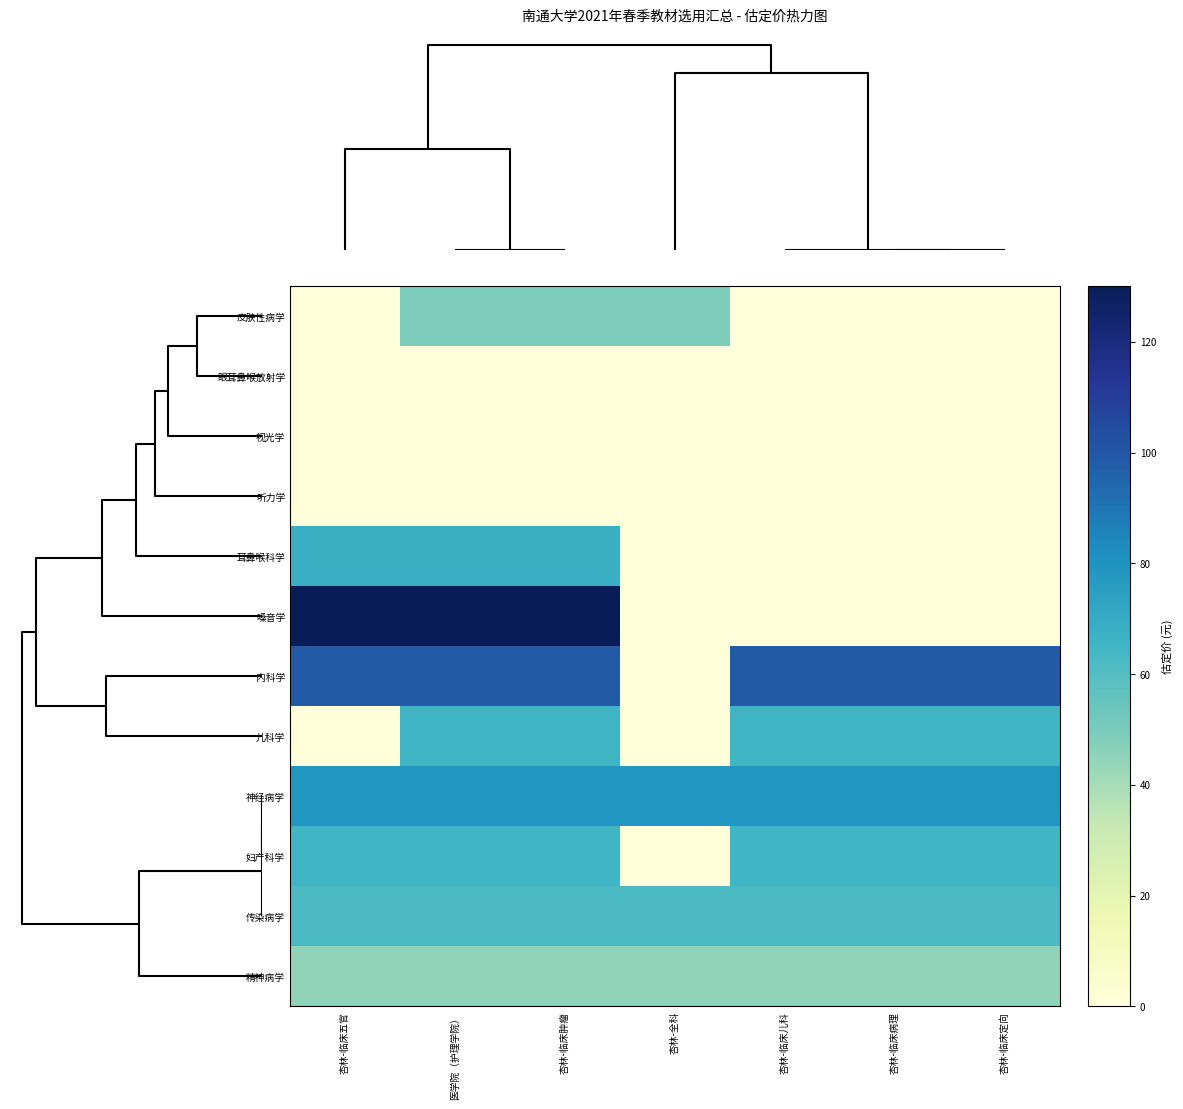

Reading left to right, what are all the values shown in this chart?

皮肤性病学: 杏林-临床五官=0	医学院（护理学院）=49	杏林-临床肿瘤=49	杏林-全科=49	杏林-临床儿科=0	杏林-临床病理=0	杏林-临床定向=0
眼耳鼻喉放射学: 杏林-临床五官=0	医学院（护理学院）=0	杏林-临床肿瘤=0	杏林-全科=0	杏林-临床儿科=0	杏林-临床病理=0	杏林-临床定向=0
视光学: 杏林-临床五官=0	医学院（护理学院）=0	杏林-临床肿瘤=0	杏林-全科=0	杏林-临床儿科=0	杏林-临床病理=0	杏林-临床定向=0
听力学: 杏林-临床五官=0	医学院（护理学院）=0	杏林-临床肿瘤=0	杏林-全科=0	杏林-临床儿科=0	杏林-临床病理=0	杏林-临床定向=0
耳鼻喉科学: 杏林-临床五官=68	医学院（护理学院）=68	杏林-临床肿瘤=68	杏林-全科=0	杏林-临床儿科=0	杏林-临床病理=0	杏林-临床定向=0
嗓音学: 杏林-临床五官=130	医学院（护理学院）=130	杏林-临床肿瘤=130	杏林-全科=0	杏林-临床儿科=0	杏林-临床病理=0	杏林-临床定向=0
内科学: 杏林-临床五官=99	医学院（护理学院）=99	杏林-临床肿瘤=99	杏林-全科=0	杏林-临床儿科=99	杏林-临床病理=99	杏林-临床定向=99
儿科学: 杏林-临床五官=0	医学院（护理学院）=66	杏林-临床肿瘤=66	杏林-全科=0	杏林-临床儿科=66	杏林-临床病理=66	杏林-临床定向=66
神经病学: 杏林-临床五官=79	医学院（护理学院）=79	杏林-临床肿瘤=79	杏林-全科=79	杏林-临床儿科=79	杏林-临床病理=79	杏林-临床定向=79
妇产科学: 杏林-临床五官=65	医学院（护理学院）=65	杏林-临床肿瘤=65	杏林-全科=0	杏林-临床儿科=65	杏林-临床病理=65	杏林-临床定向=65
传染病学: 杏林-临床五官=62	医学院（护理学院）=62	杏林-临床肿瘤=62	杏林-全科=62	杏林-临床儿科=62	杏林-临床病理=62	杏林-临床定向=62
精神病学: 杏林-临床五官=45	医学院（护理学院）=45	杏林-临床肿瘤=45	杏林-全科=45	杏林-临床儿科=45	杏林-临床病理=45	杏林-临床定向=45